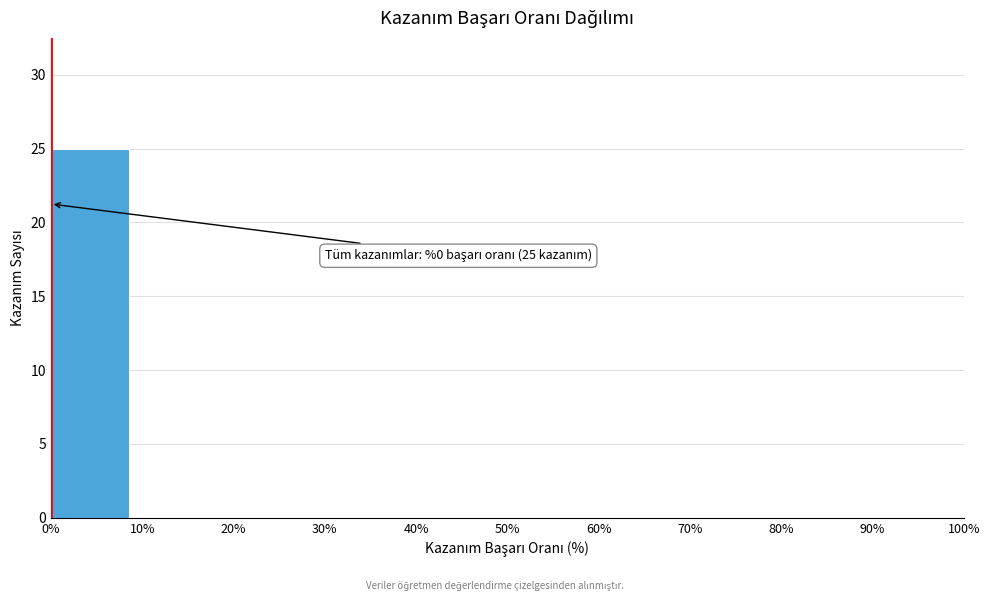

Over which range of the x-axis is the bar tallest?

0% to 10%